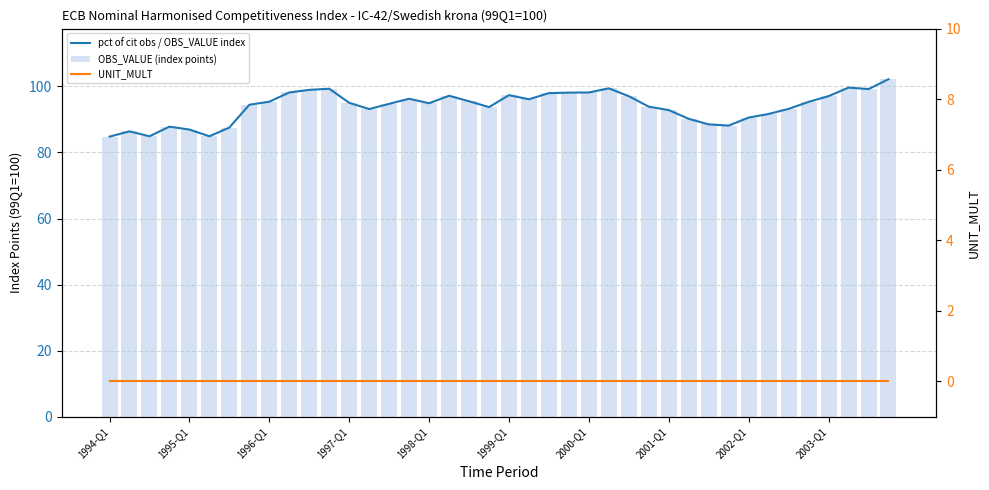

What is the greatest value displayed?

102.2